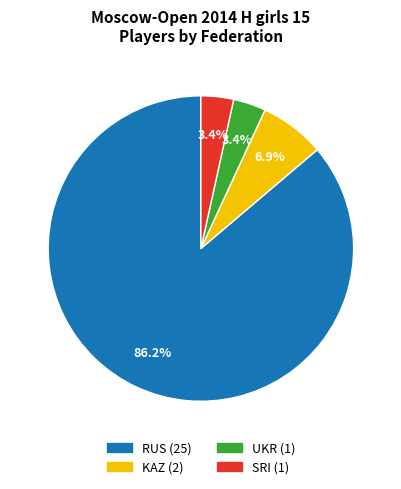

To the nearest percent, what portion does KAZ represent?

7%